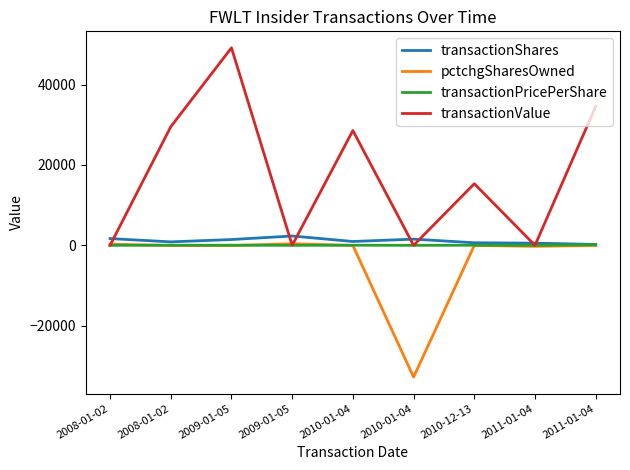

Where is the first local minimum for transactionPricePerShare?

2009-01-05